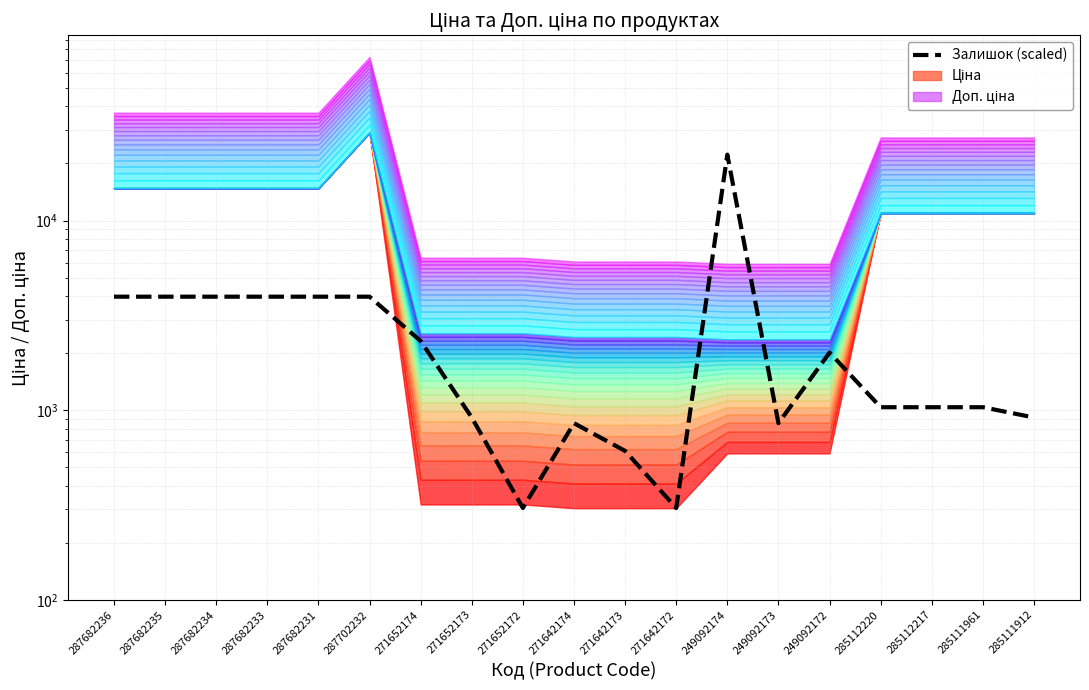

Reading left to right, extract all data points from this chart.

287682236=3966.8	287682235=3966.8	287682234=3966.8	287682233=3966.8	287682231=3966.8	287702232=3966.8	271652174=2316.9	271652173=914.6	271652172=304.9	271642174=853.6	271642173=609.7	271642172=304.9	249092174=22254.6	249092173=853.6	249092172=2012.1	285112220=1036.5	285112217=1036.5	285111961=1036.5	285111912=914.6